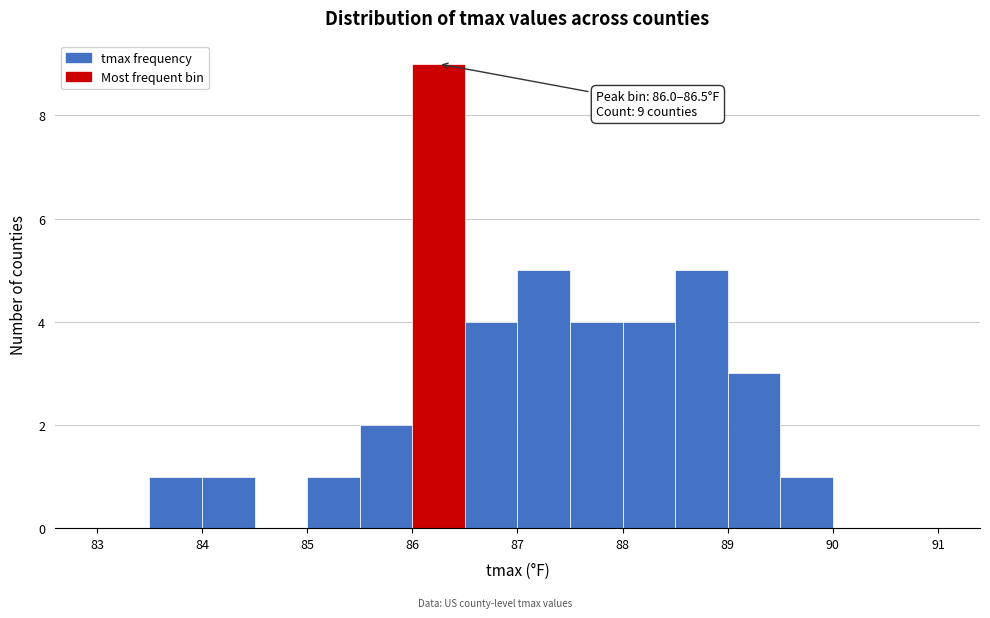

Which range on the x-axis has the tallest bar?

86.0 to 86.5